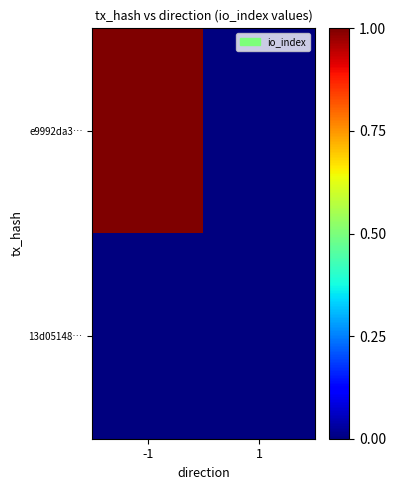

Count the number of categories in the chart.

2